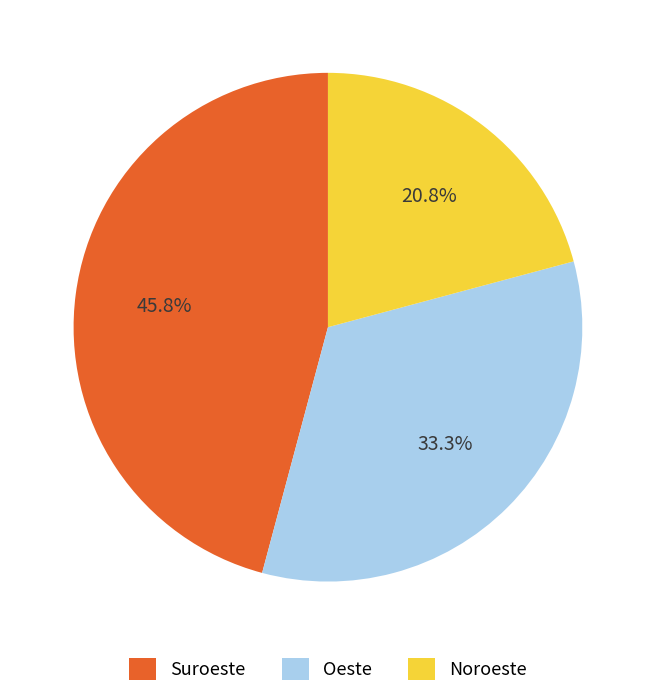

Combined, do Oeste and Suroeste account for over 50%?

Yes